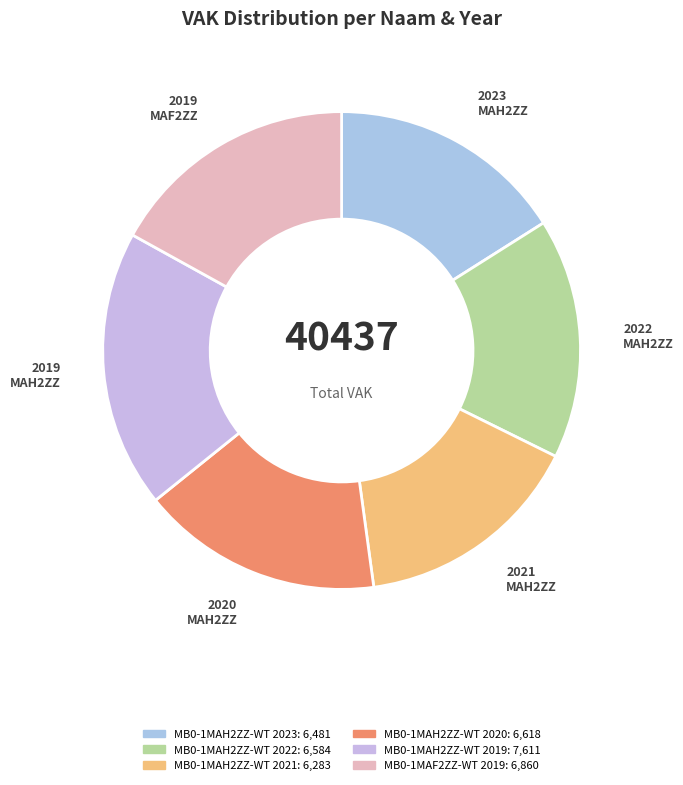

The 2019 MAH2ZZ slice represents 32% of the pie. True or false?

False